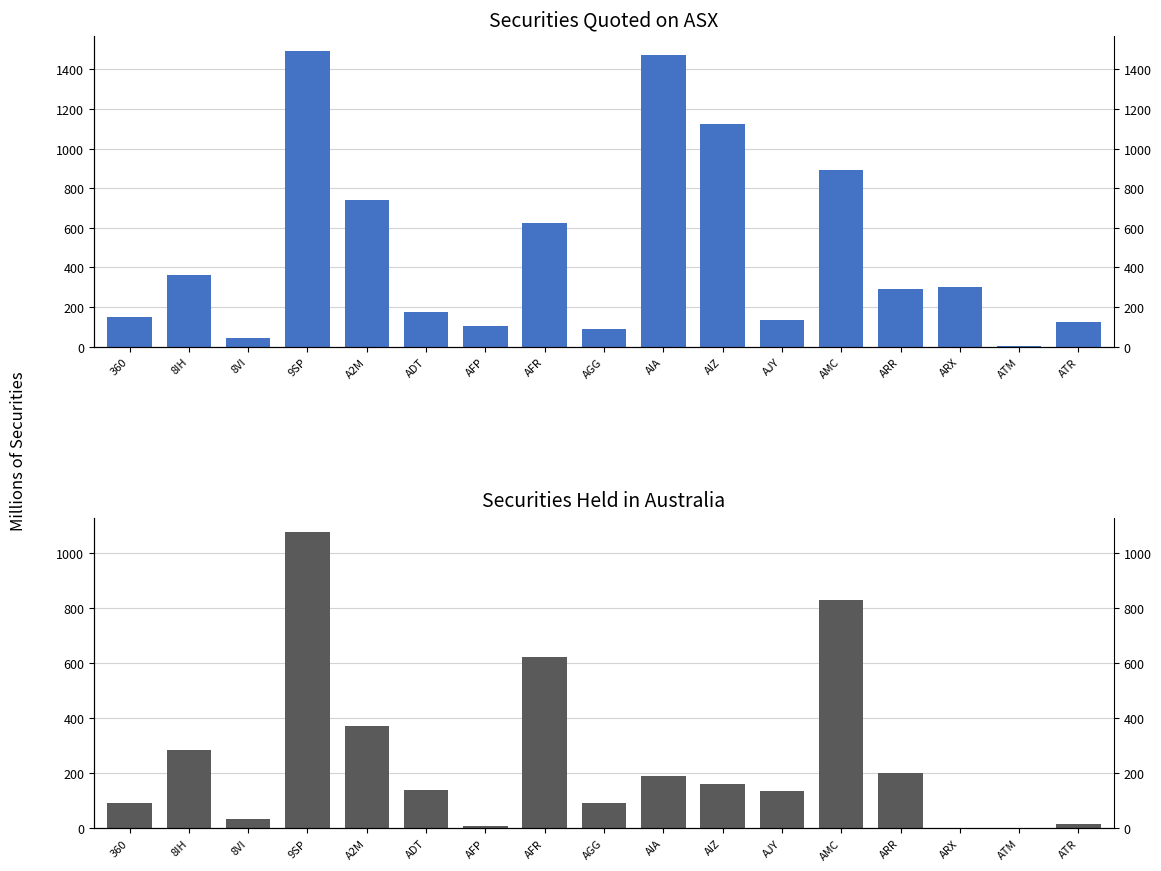

What is the sum of all Securities held in Australia values?

4243.4